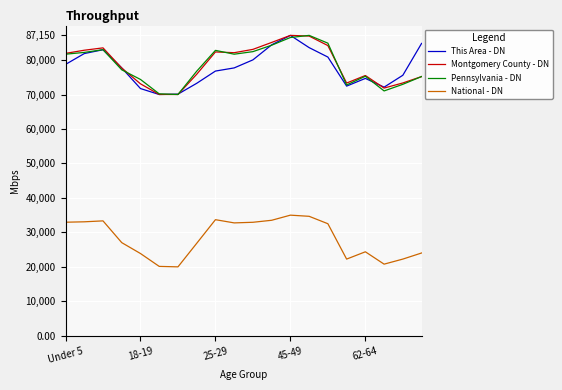

True or false: Montgomery County - DN and National - DN intersect in this chart.

False